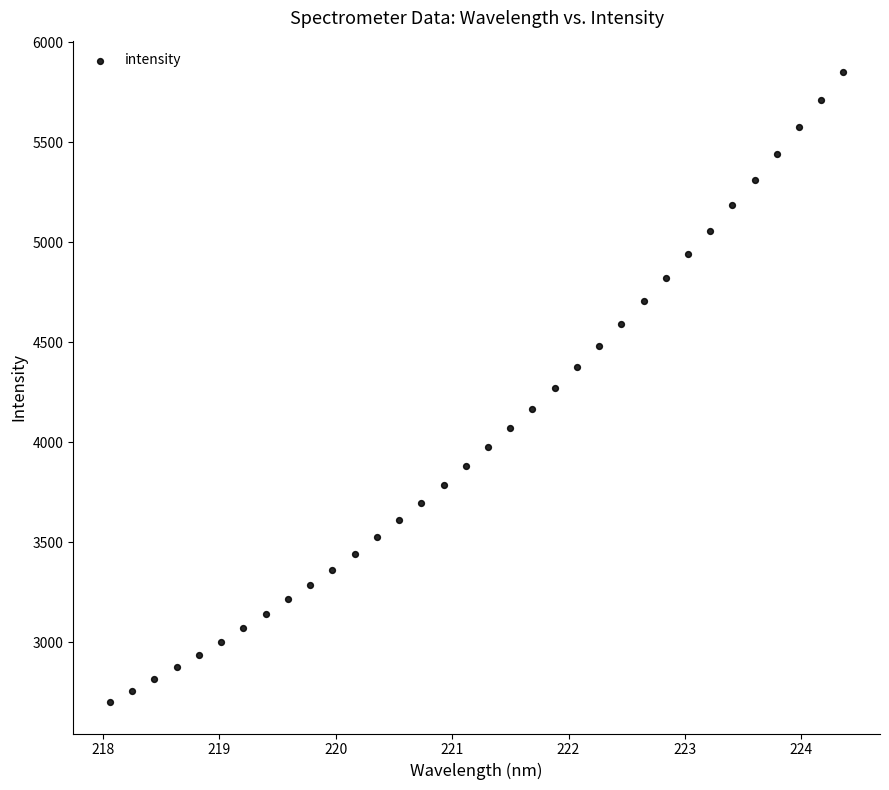

What is the range of X values (max minus min)?

6.3